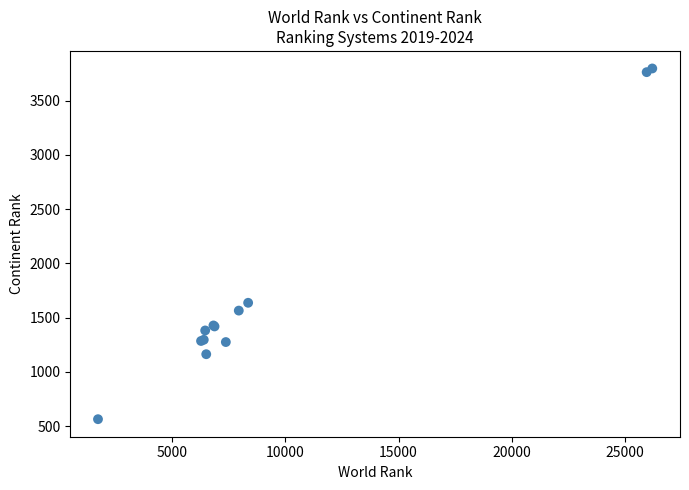

What Y value in the scatter plot is closest to 2180?

1637